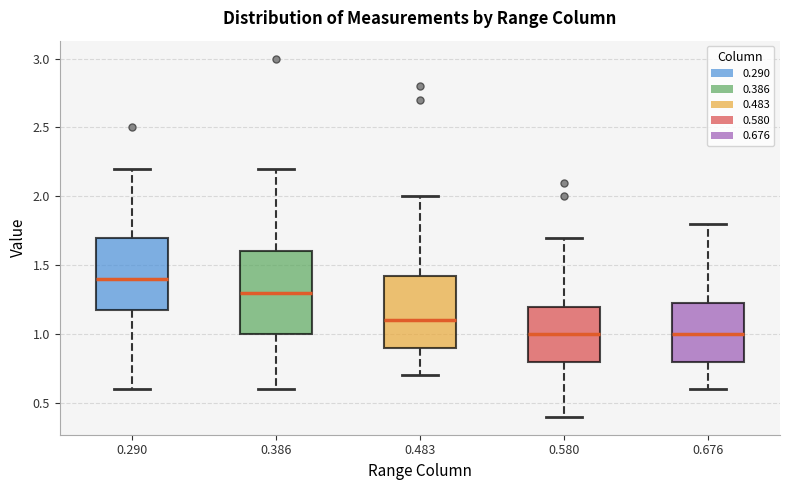

Which box is the tallest, from its lower edge to its upper edge?

0.386